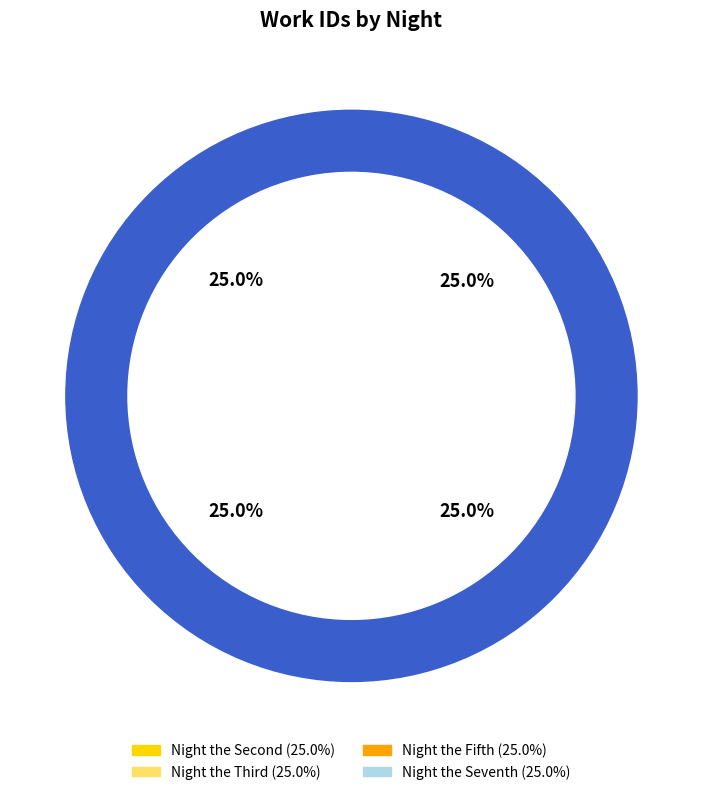

Is there any slice that represents more than half of the pie?

No